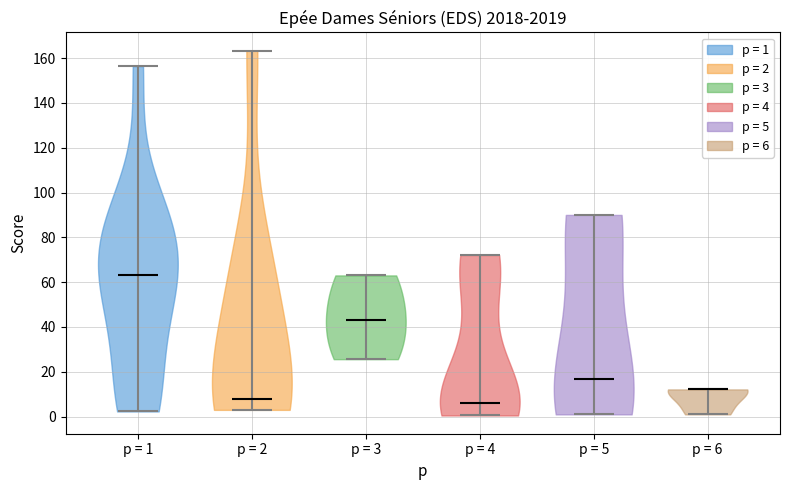

Which violin has the lowest median line?

p = 4